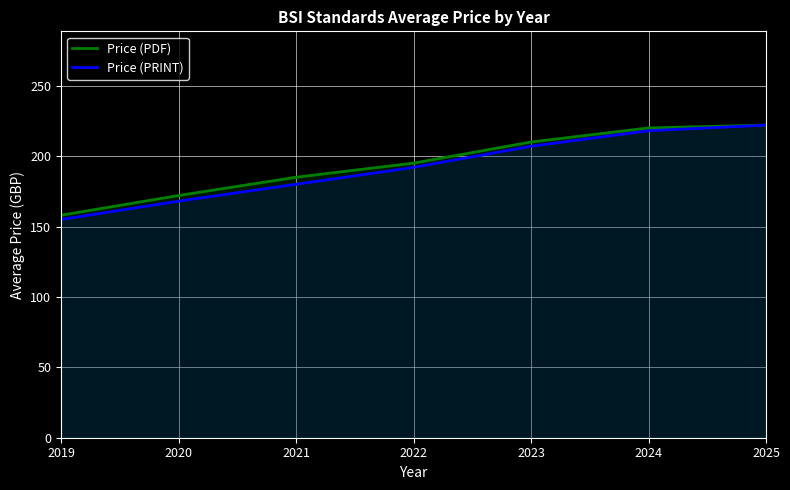

How many lines are shown in the chart?

2